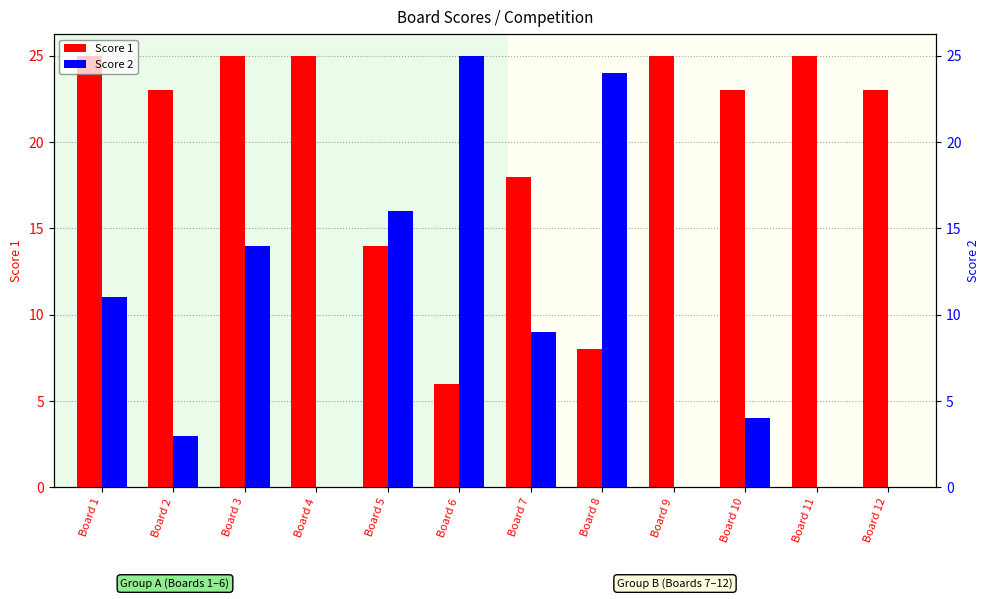

Is it true that Score 1 equals 6 at Board 6?

True